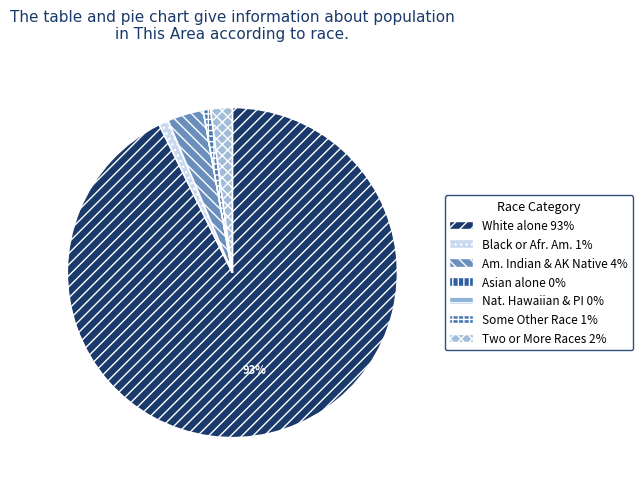

What is the largest slice in the pie chart?

White alone